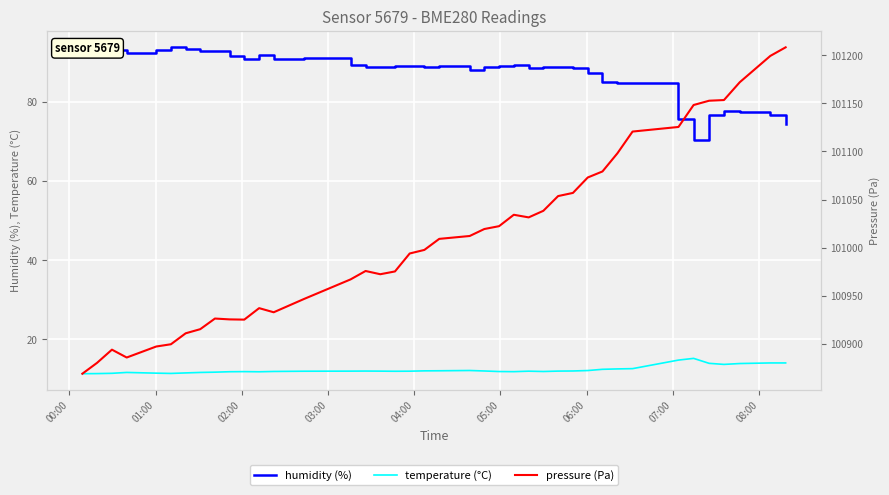

True or false: temperature (°C) and humidity (%) intersect in this chart.

False